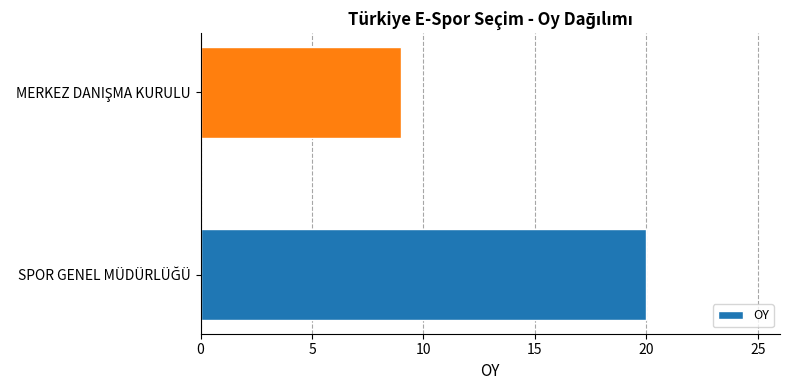

Count the number of categories in the chart.

2